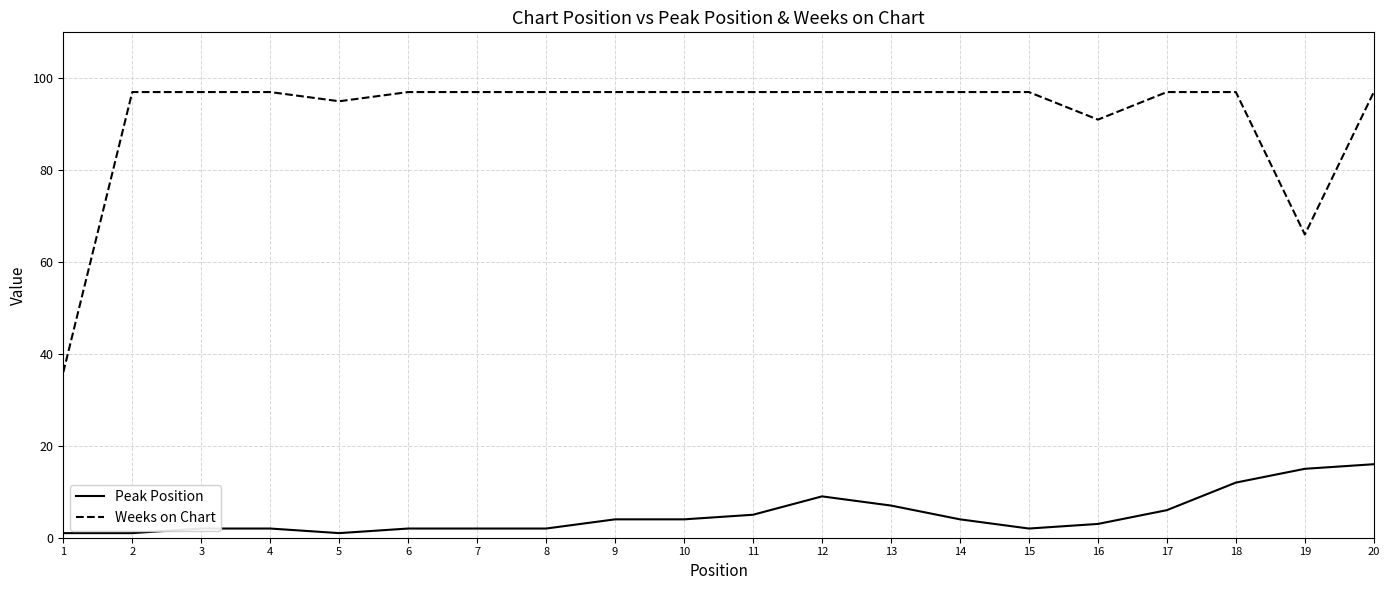

What is the sum of all Peak Position values?

100